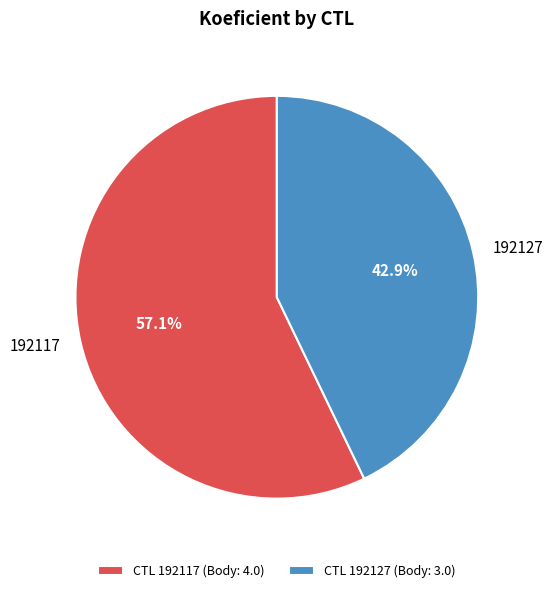

Combined, do 192127 and 192117 account for over 50%?

Yes